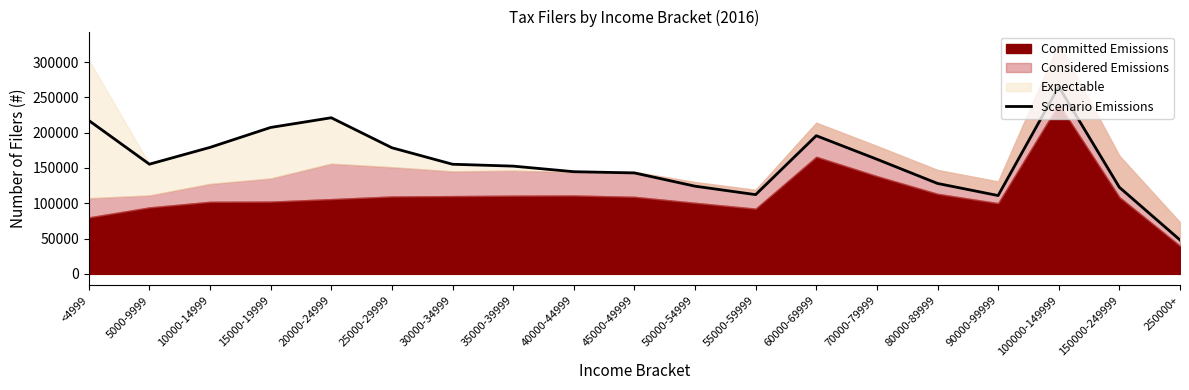

Read the value at 100000-149999.

265100